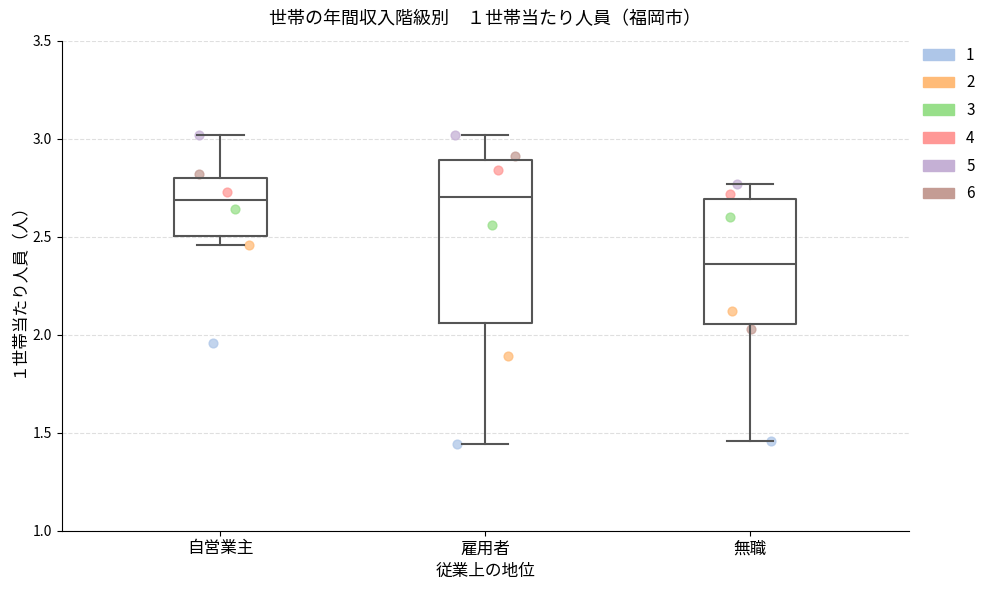

Which box is the tallest, from its lower edge to its upper edge?

雇用者